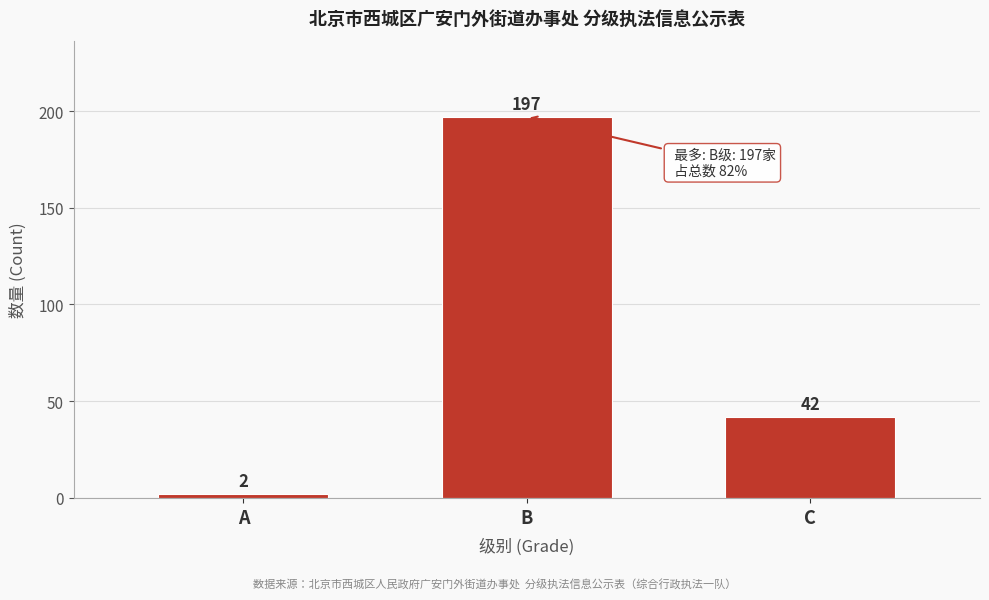

Reading left to right, what are all the values shown in this chart?

2	197	42